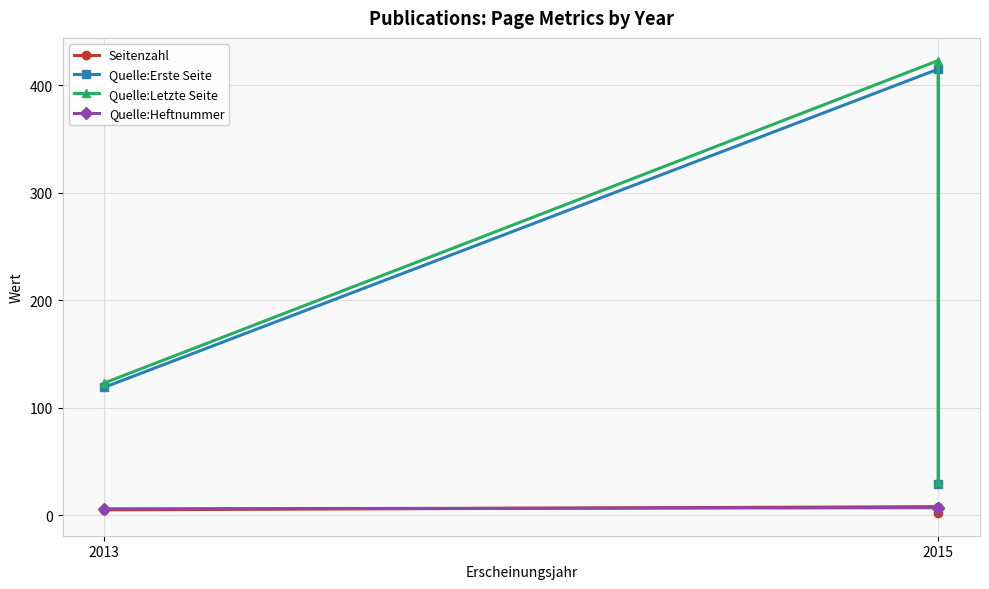

The value of Quelle:Letzte Seite at 2015 is 31. True or false?

True